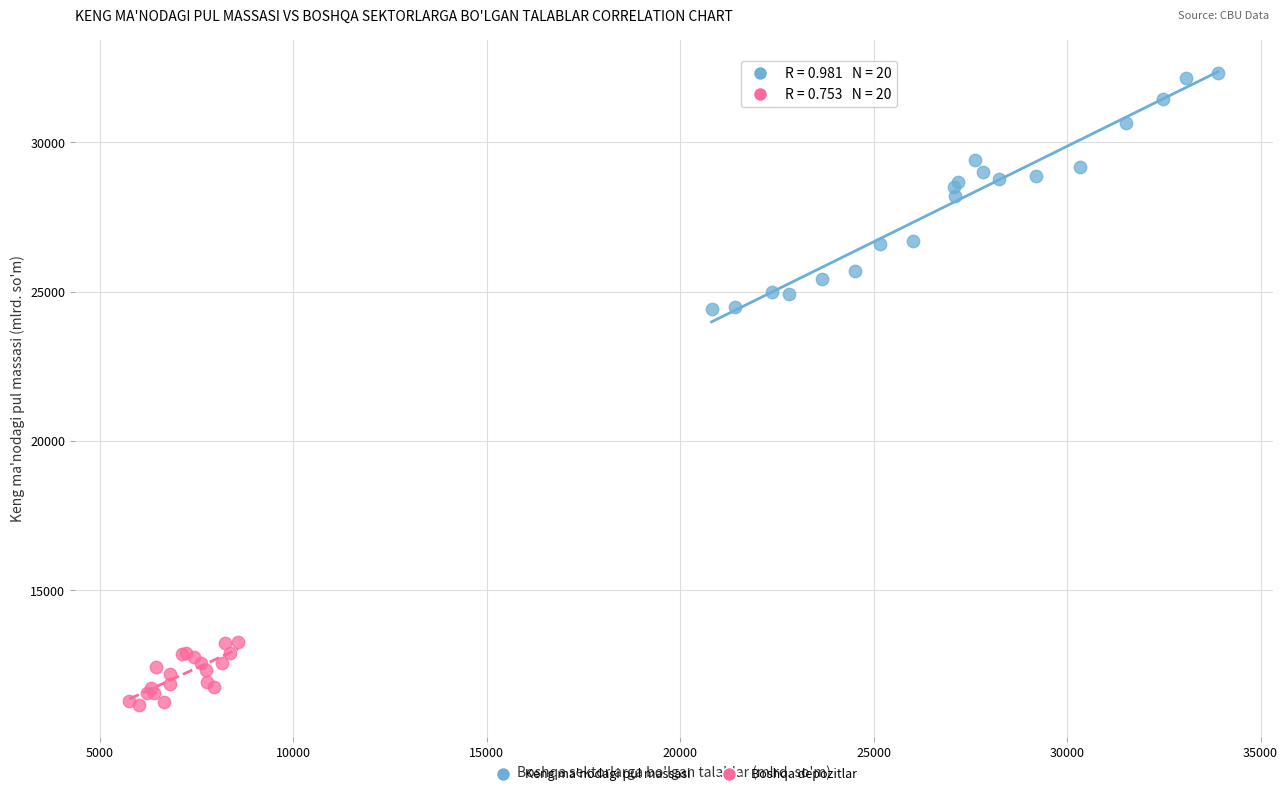

Which series contains the lowest Y value?

Boshqa depozitlar